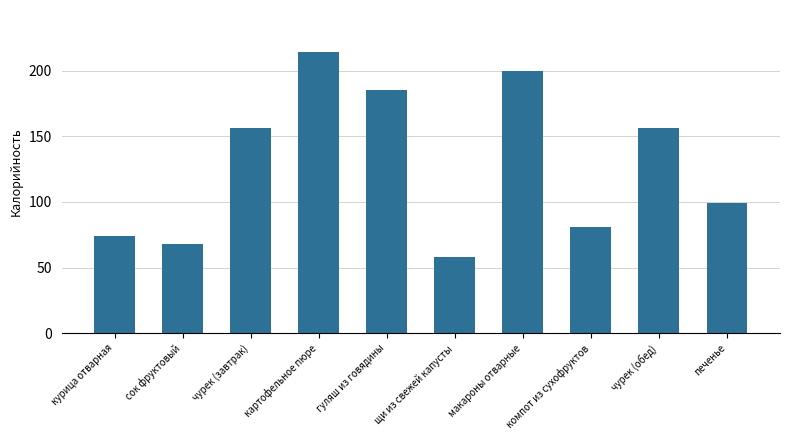

What is the smallest value displayed?

58